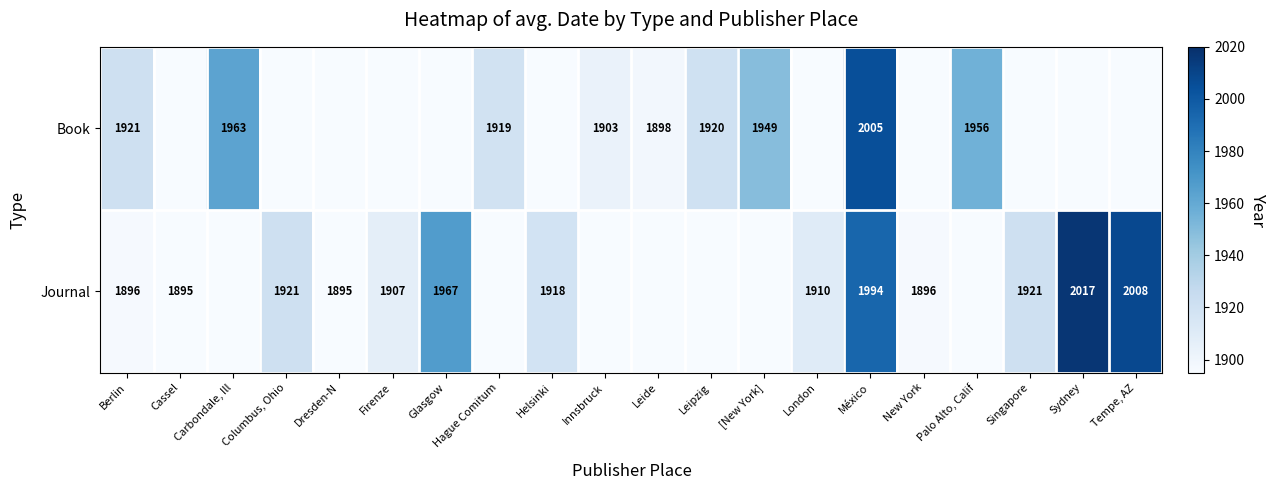

At which category does the chart reach its peak across all series?

Sydney